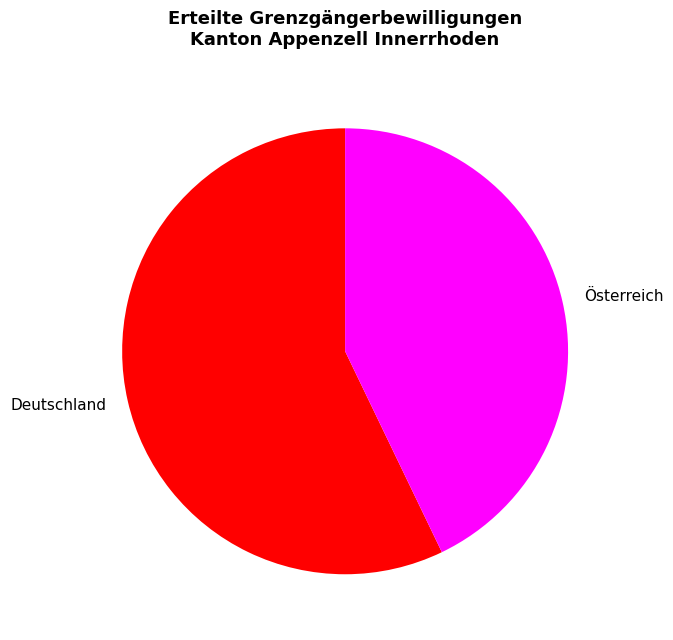

How many segments does this pie chart have?

2